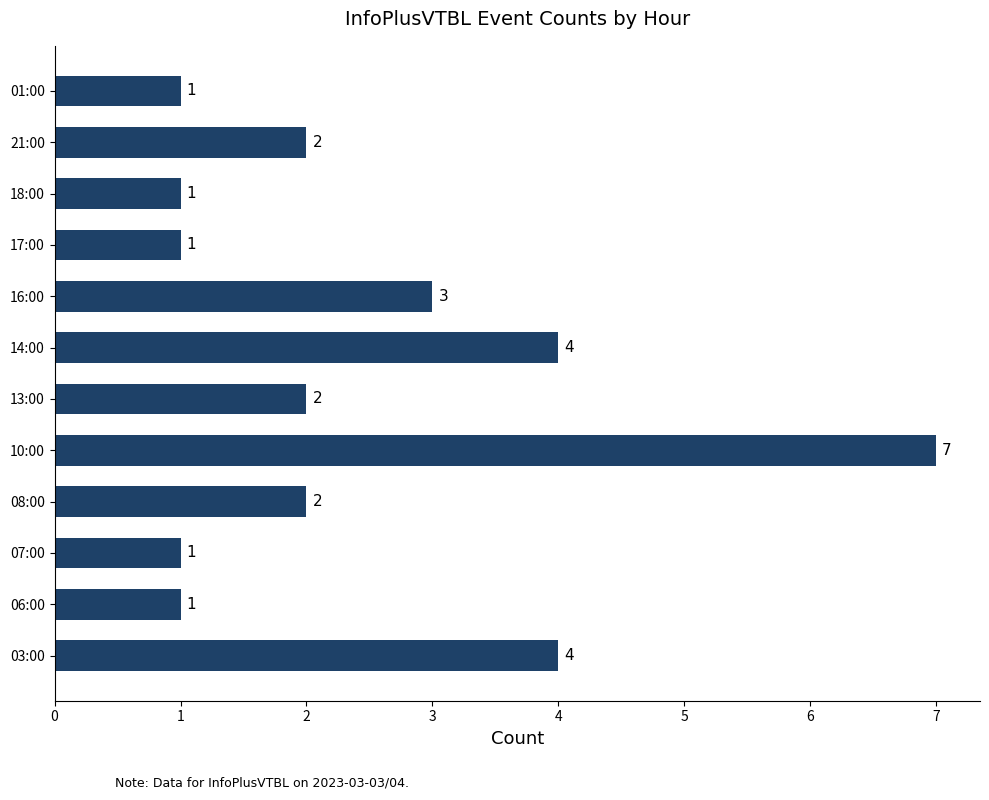

How many values are between 1 and 4?

11